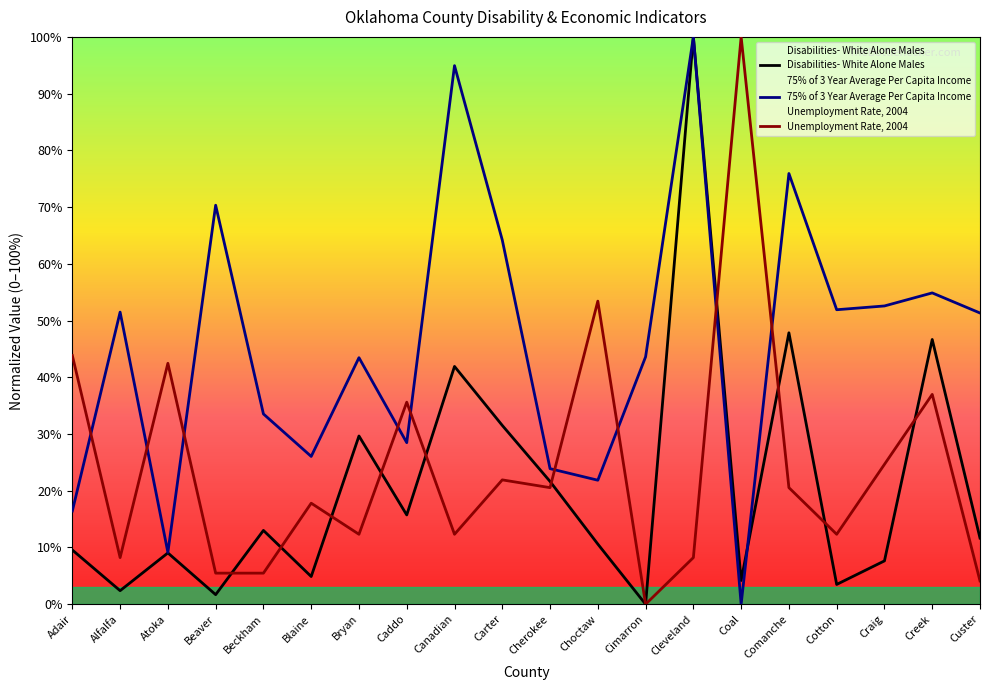

Reading left to right, what are all the values shown in this chart?

Disabilities- White Alone Males: 9.6	2.4	9.0	1.7	13.0	4.9	29.7	15.7	41.9	31.5	21.6	10.6	0.0	100.0	4.2	47.8	3.5	7.6	46.7	11.7
75% of 3 Year Average Per Capita Income: 16.4	51.5	9.1	70.3	33.5	26.1	43.5	28.5	94.9	64.2	23.9	21.9	43.6	100.0	0.0	75.9	51.9	52.6	54.9	51.3
Unemployment Rate, 2004: 43.8	8.2	42.5	5.5	5.5	17.8	12.3	35.6	12.3	21.9	20.5	53.4	0.0	8.2	100.0	20.5	12.3	24.7	37.0	4.1